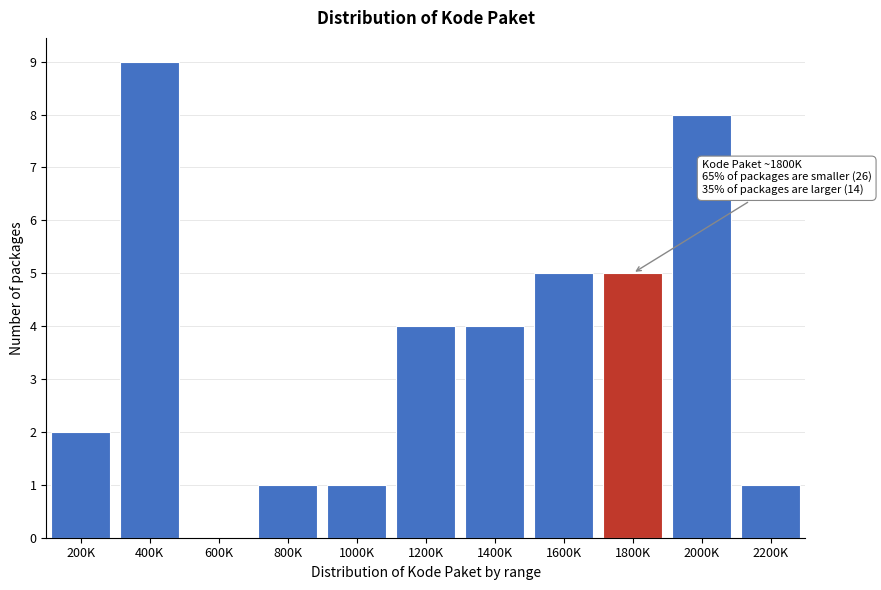

Reading left to right, what are all the values shown in this chart?

200K=2	400K=9	600K=0	800K=1	1000K=1	1200K=4	1400K=4	1600K=5	1800K=5	2000K=8	2200K=1